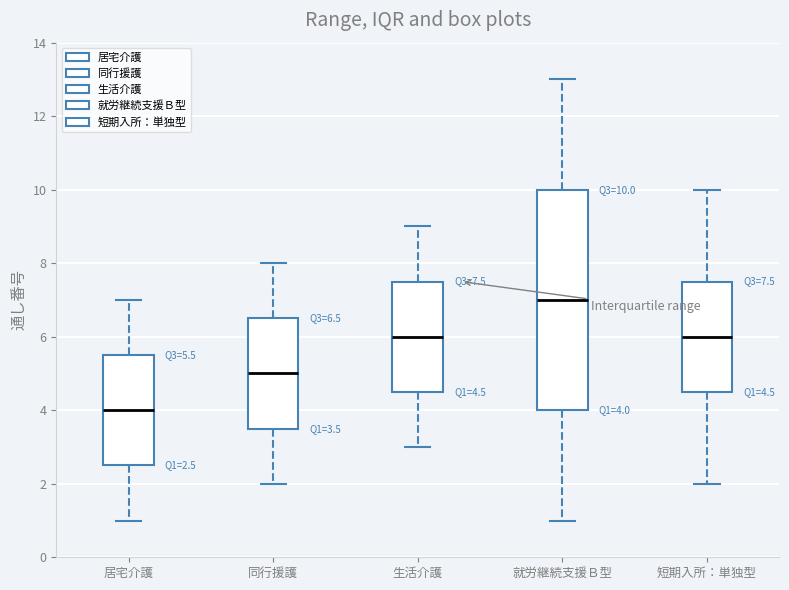

Which box is the tallest, from its lower edge to its upper edge?

就労継続支援Ｂ型